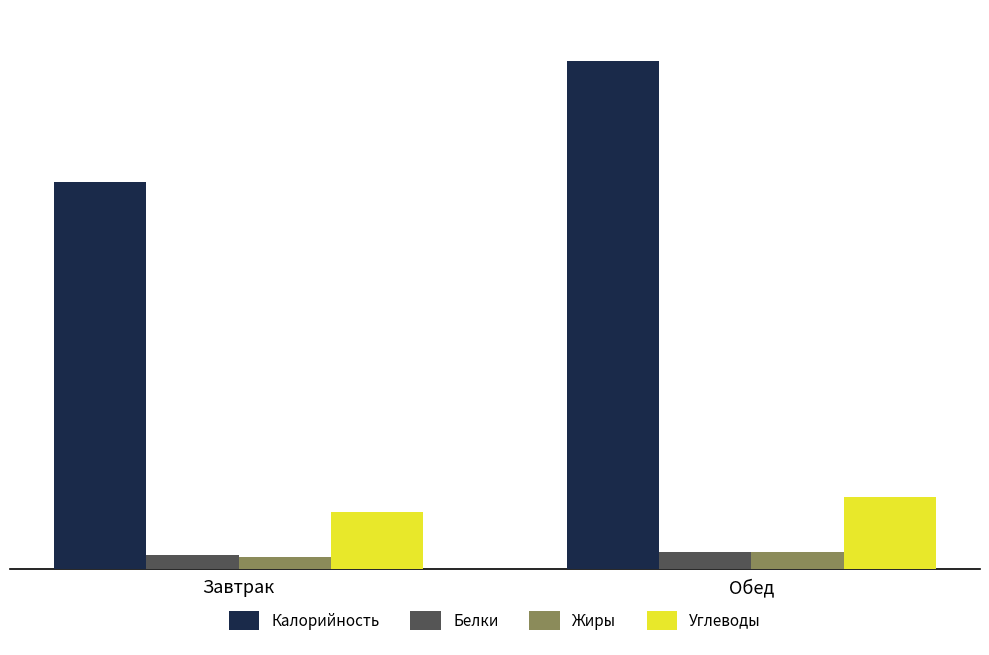

Is the value of Углеводы at Завтрак greater than the value of Жиры at Обед?

Yes